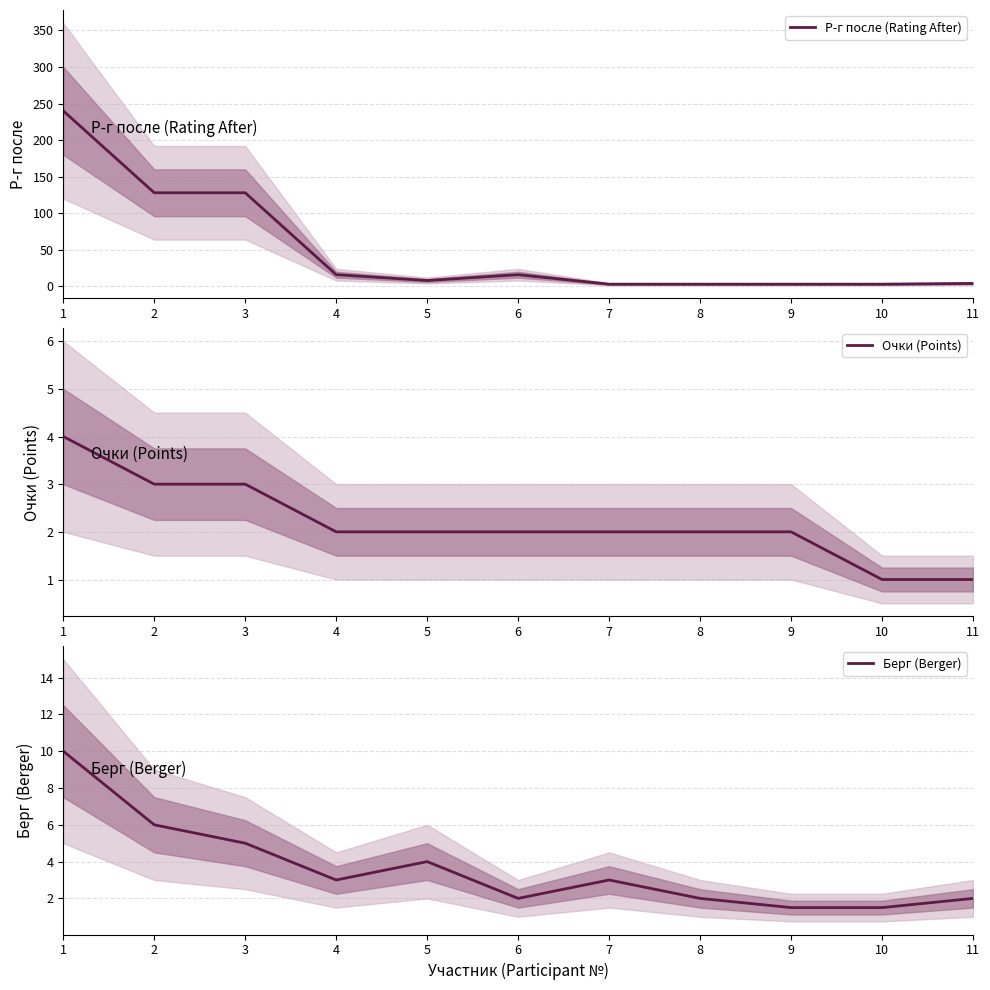

True or false: Берг (Berger) and Очки (Points) cross at least once.

True